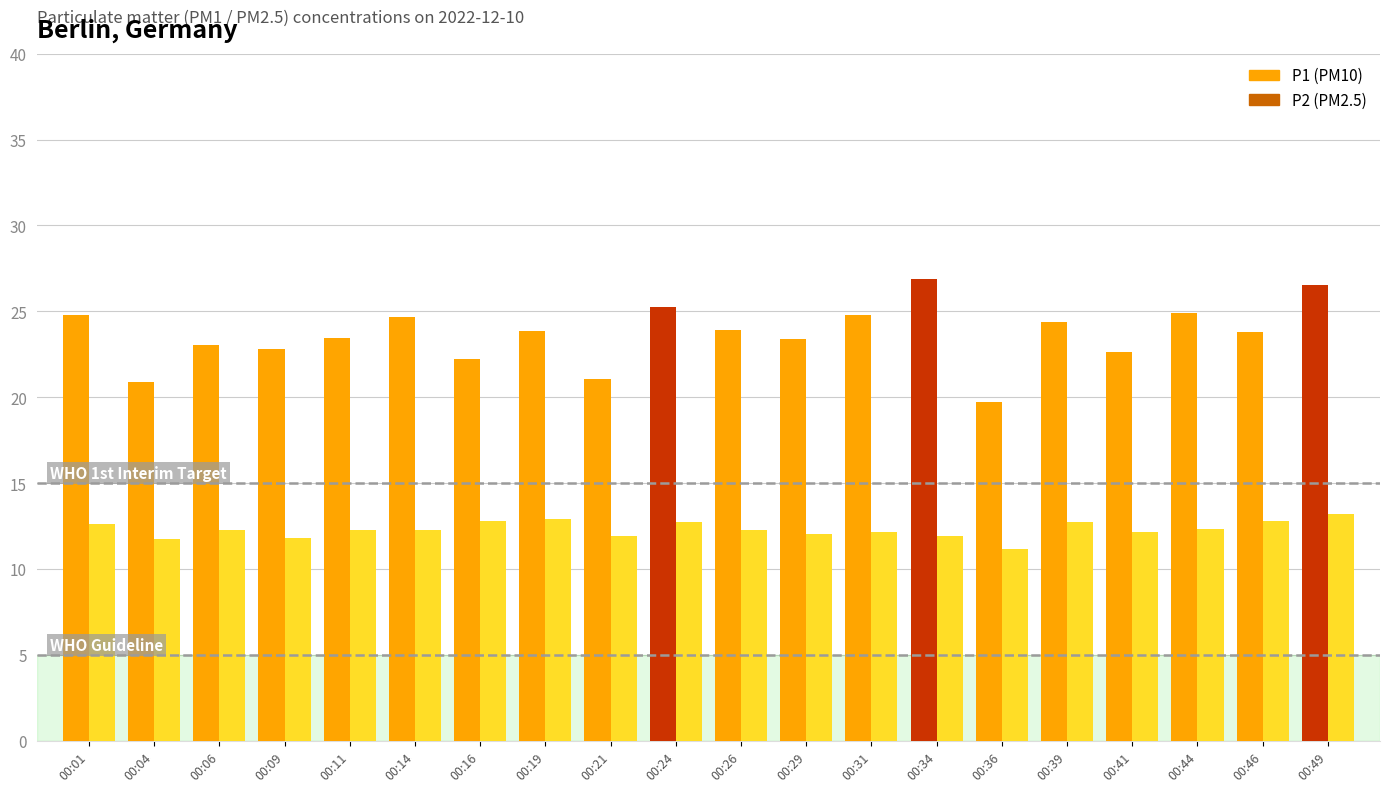

Between 00:36 and 00:39, which series saw the biggest shift?

P1